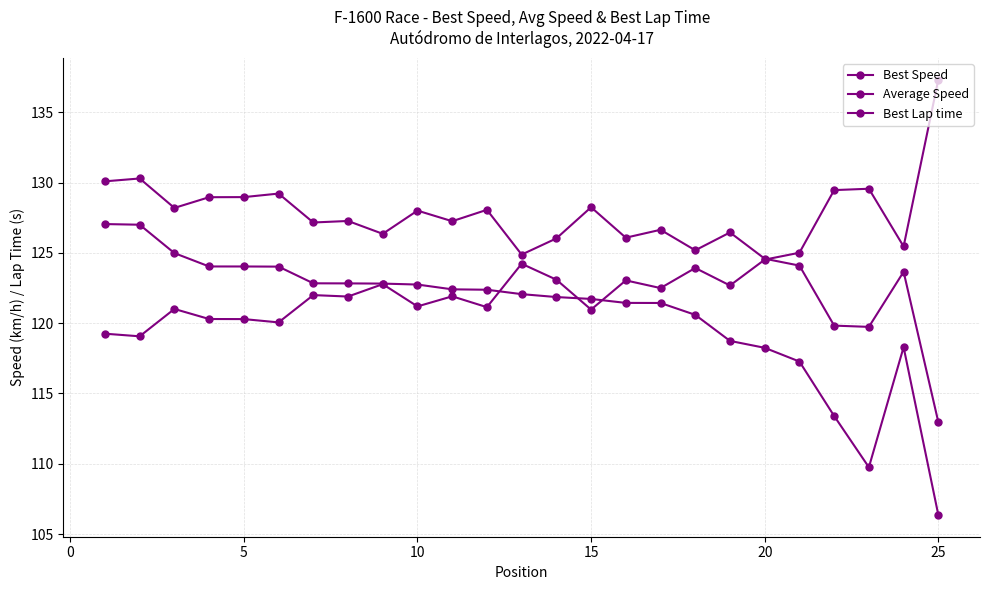

What is the difference between the maximum and minimum values in the Best Lap time series?

18.3